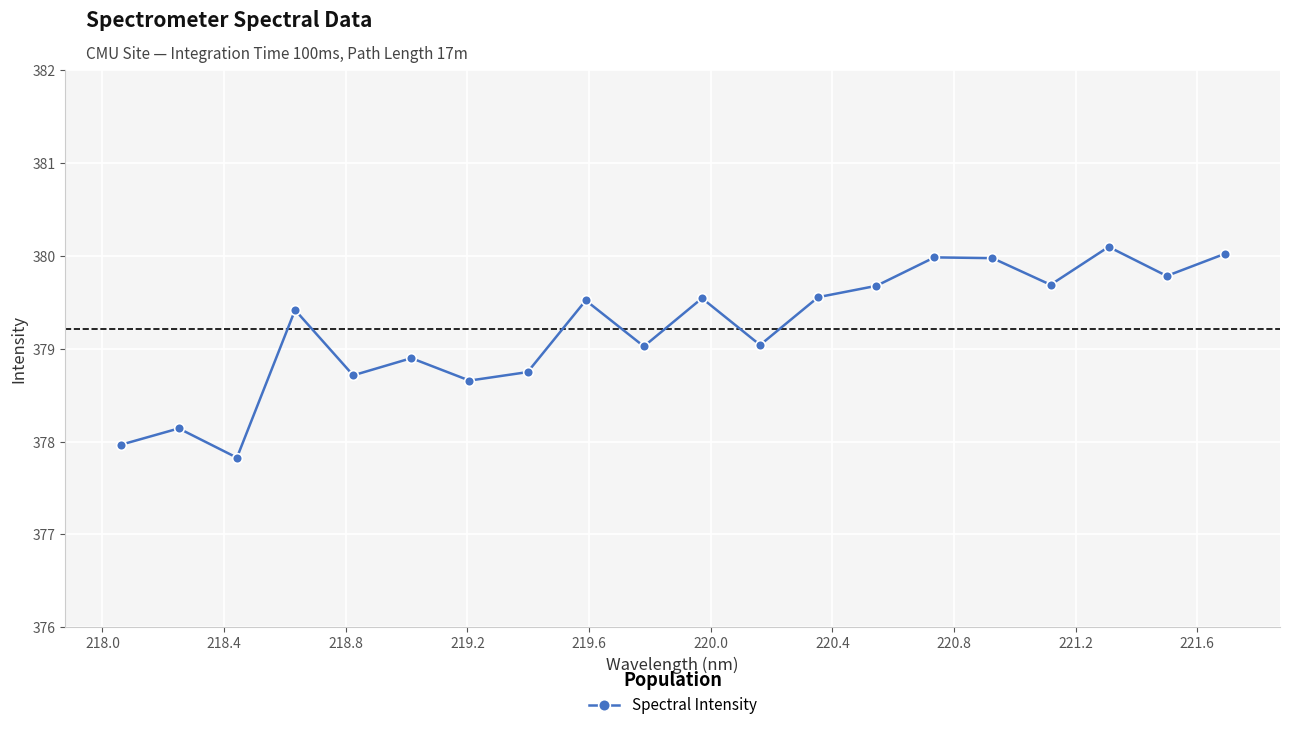

How many points are higher than both their immediate neighbors (excluding endpoints)?

7